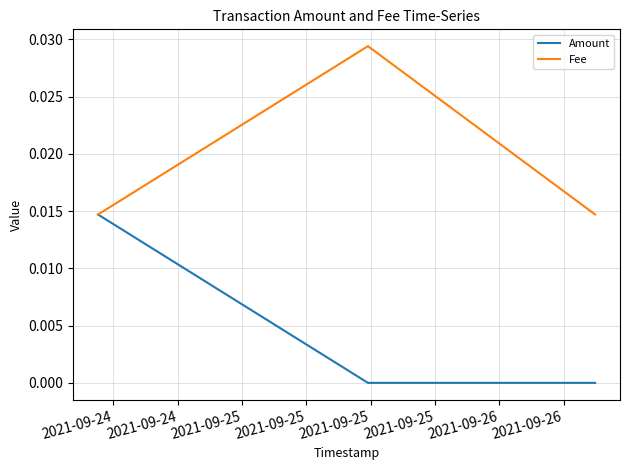

Rank the series by their average value, from highest to lowest.

Fee, Amount